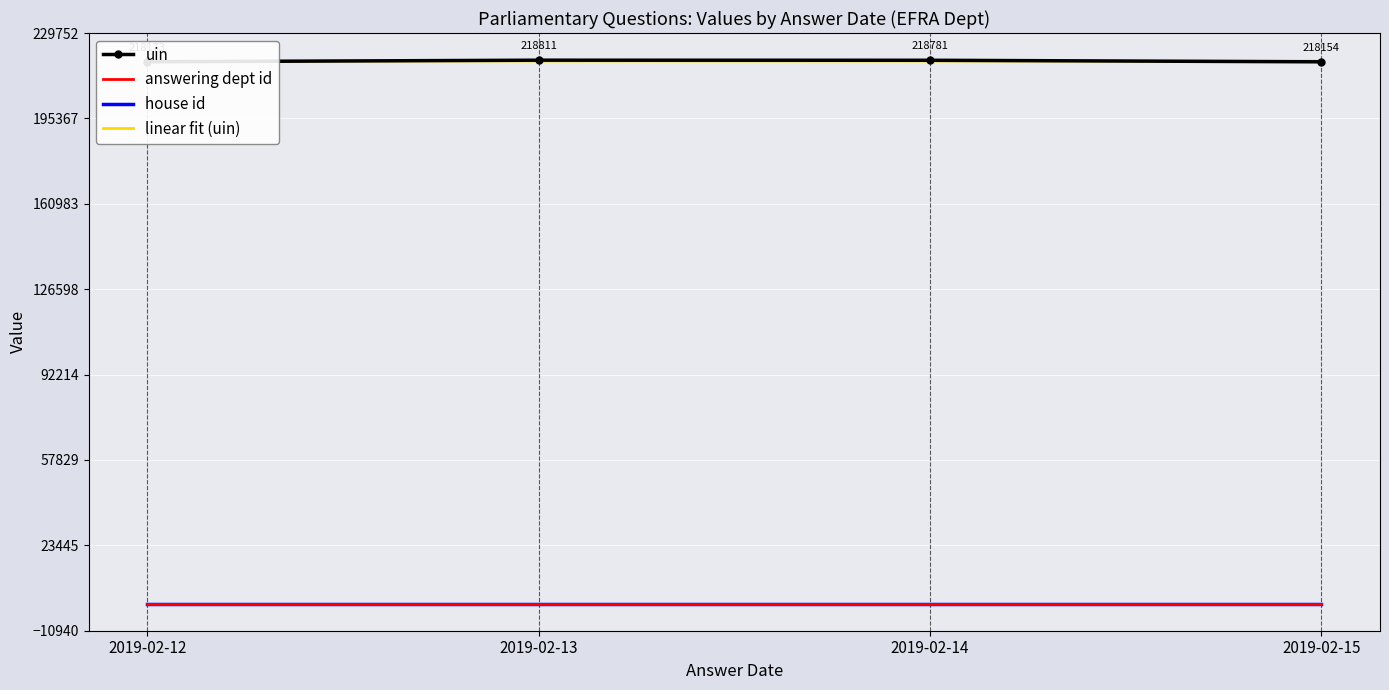

How many interior local peaks does the uin series have?

1